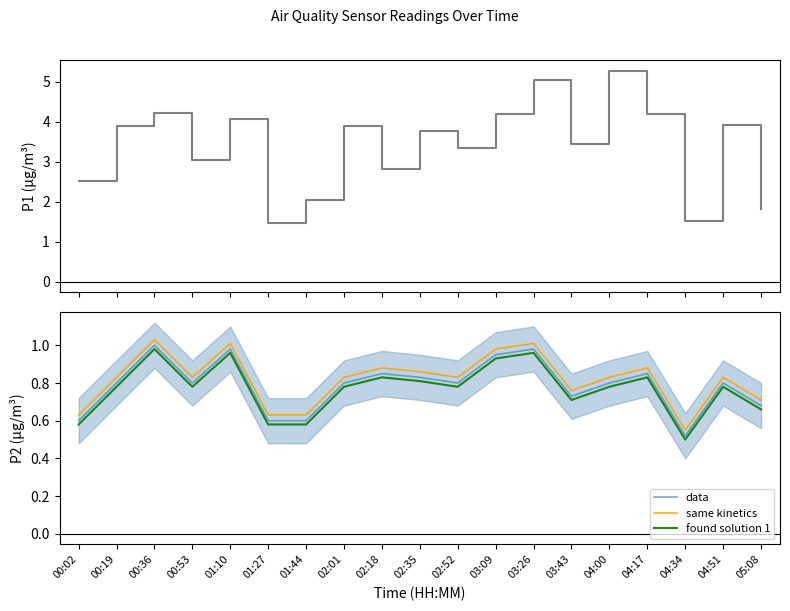

True or false: same kinetics and found solution 1 intersect in this chart.

False